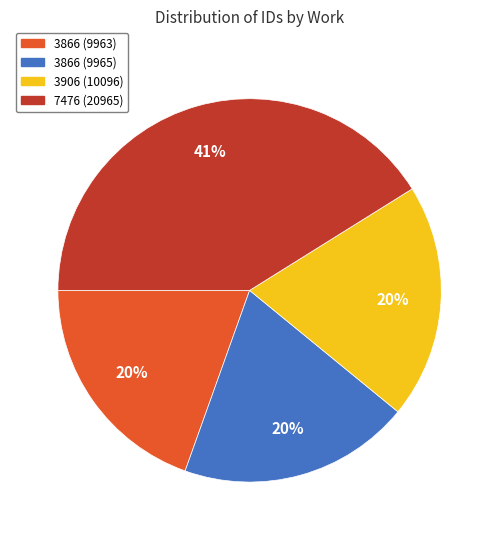

How many segments does this pie chart have?

4